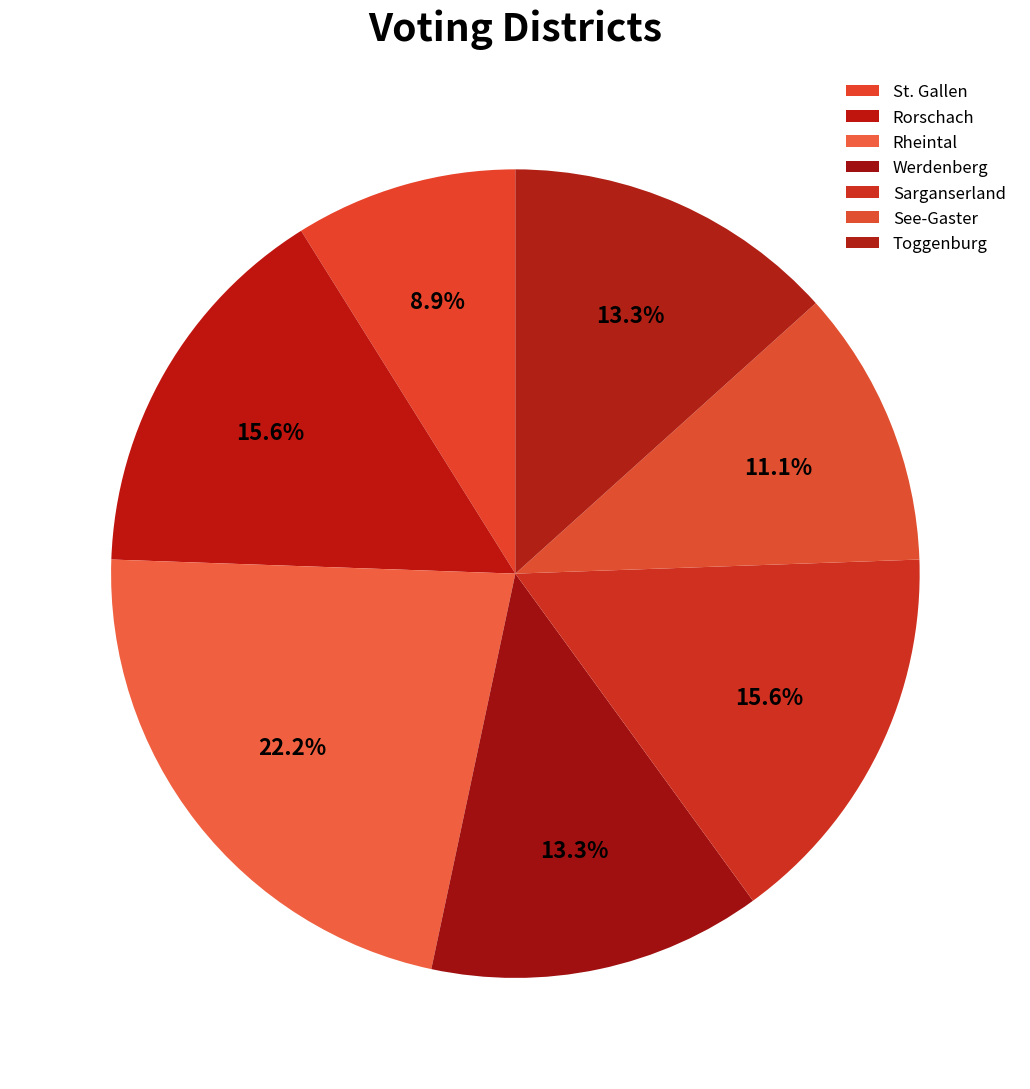

What is the largest slice in the pie chart?

Rheintal